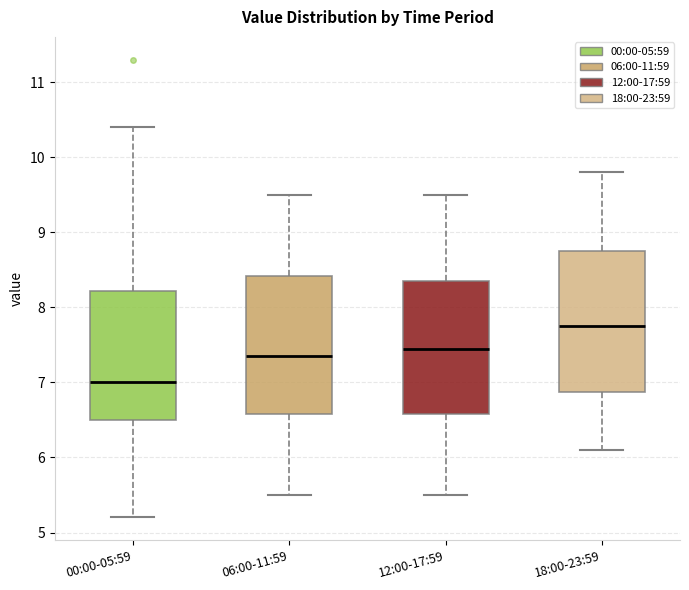

Where does the lower whisker of the box for 00:00-05:59 end on the y-axis? The values are not printed on the chart, so give them approximately, as read against the axis.

5.2